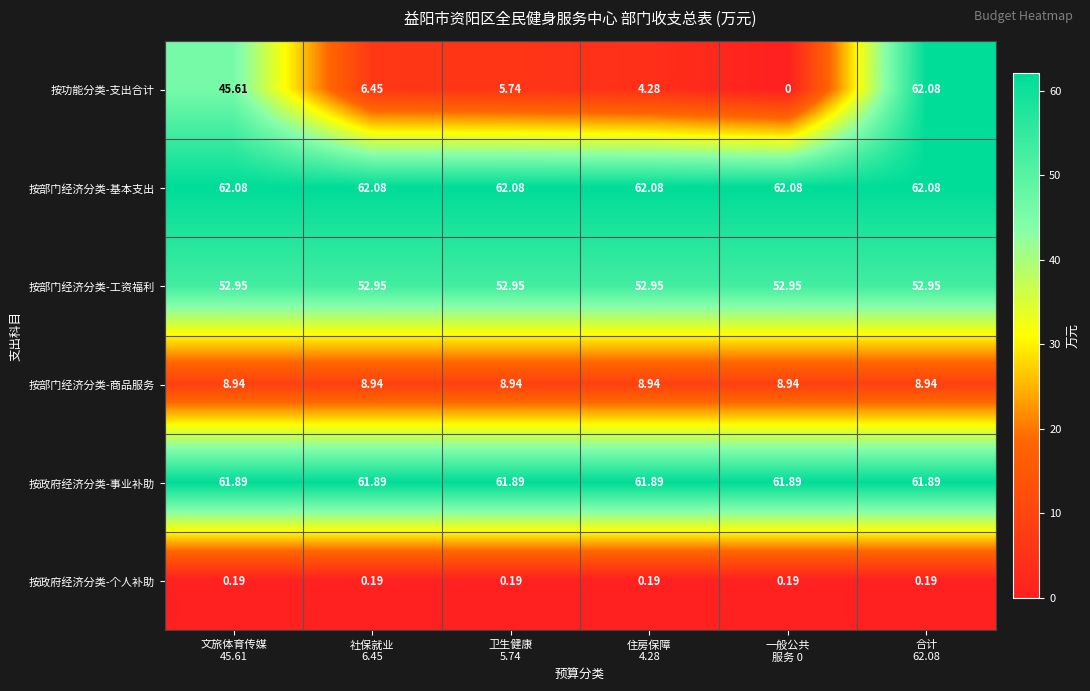

Which series has the largest total across all categories?

按部门经济分类-基本支出